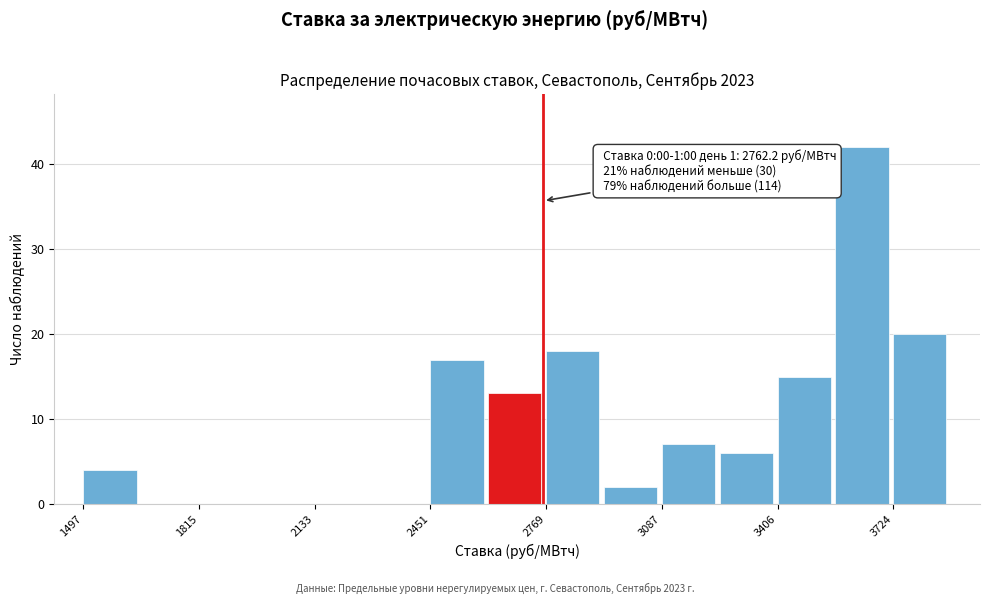

Around what value on the x-axis is the tallest bar? Give the approximate position of its centre, as read against the axis.

3650